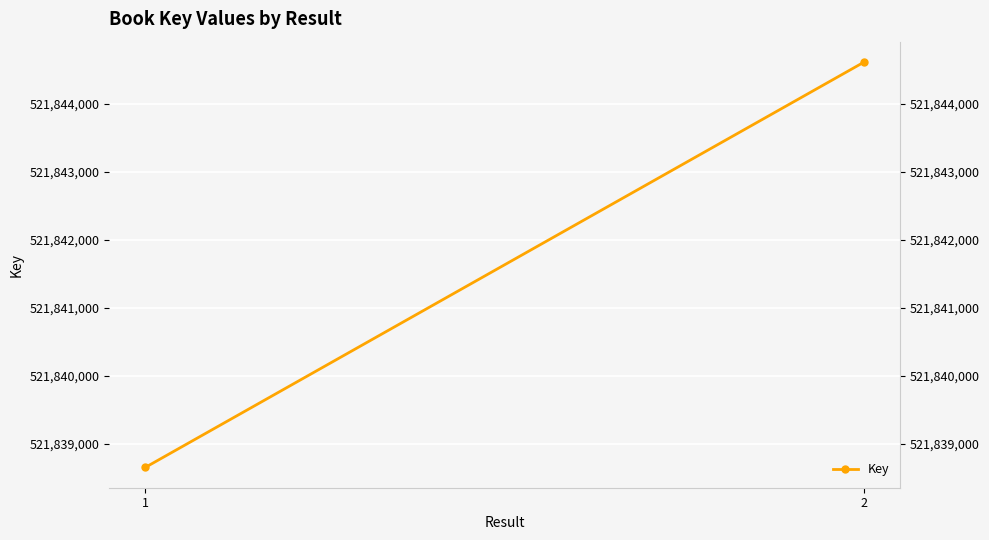

Which has a higher value, 1 or 2?

2